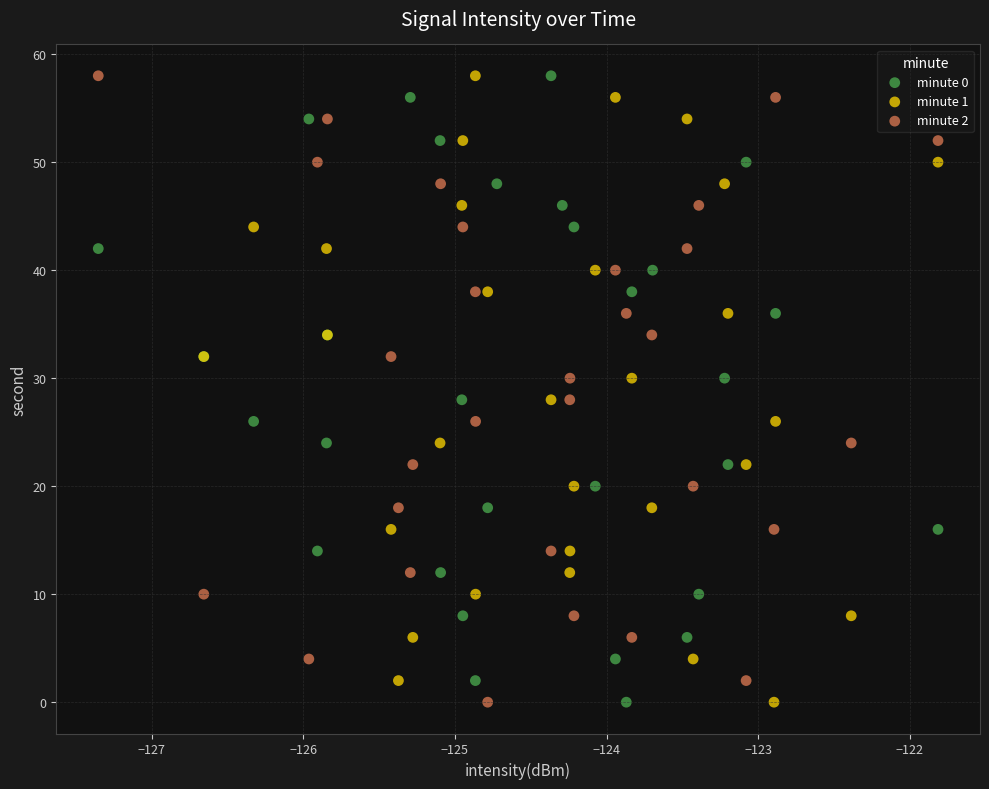

What are all the series names shown in the legend?

minute 0, minute 1, minute 2